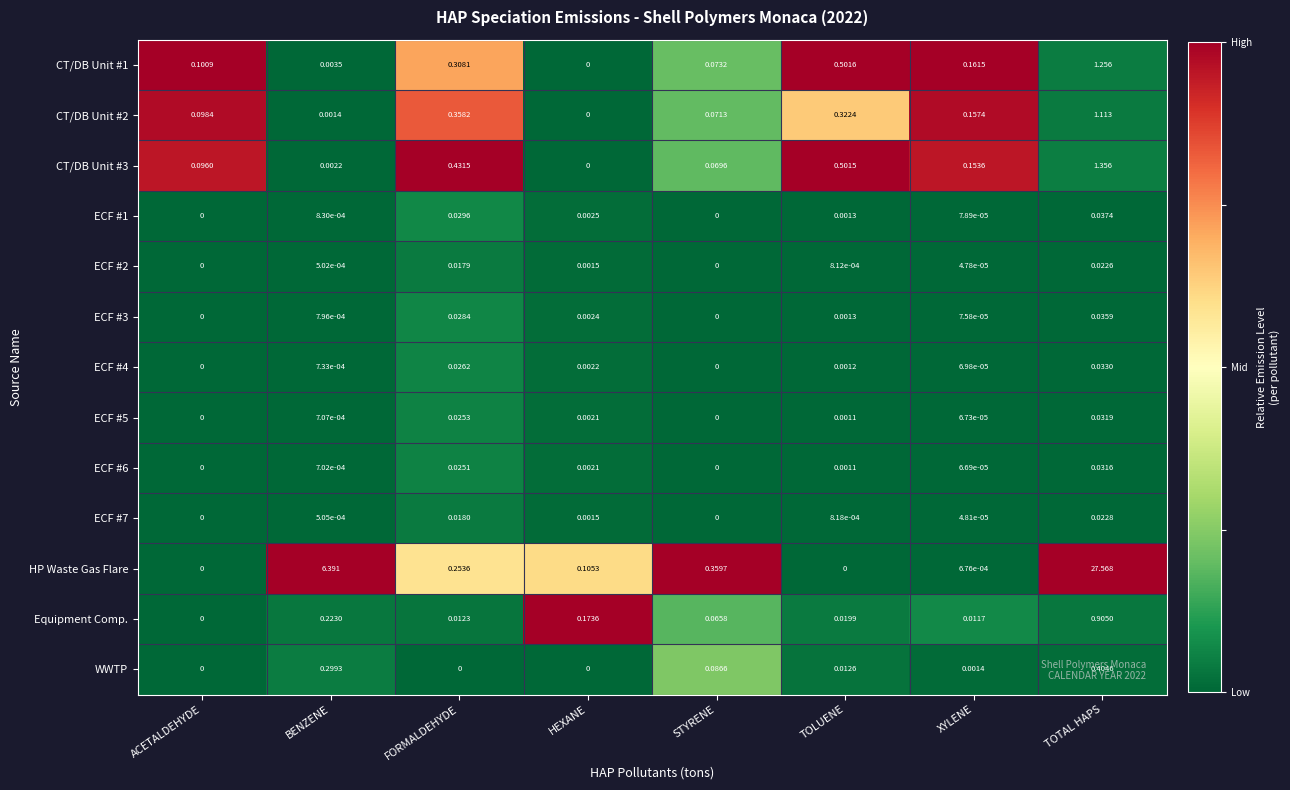

Between ACETALDEHYDE and BENZENE, which series saw the biggest shift?

HP Waste Gas Flare